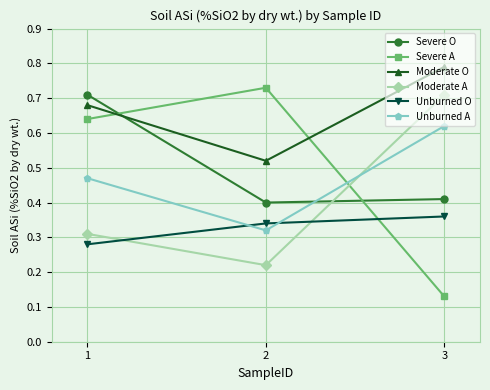

Which series has the widest spread of values?

Severe A